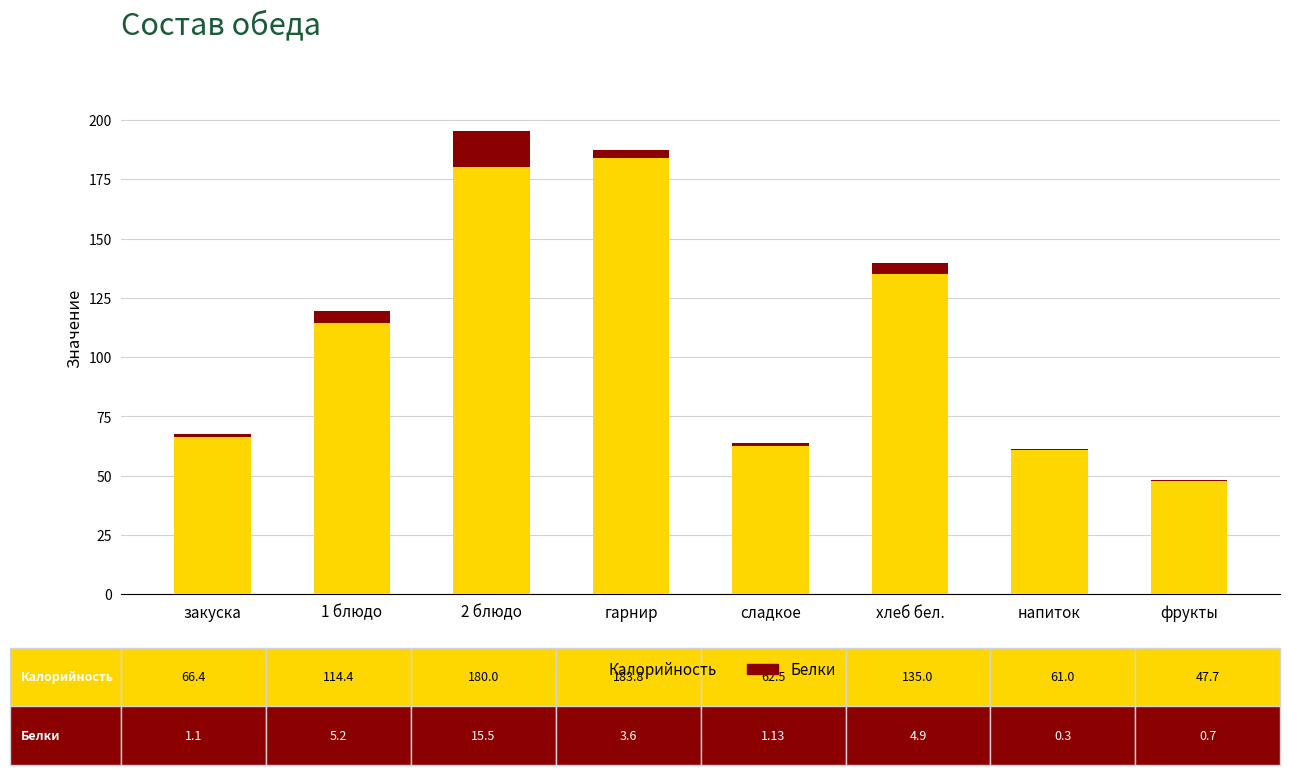

How many values in the Калорийность series exceed 114?

4